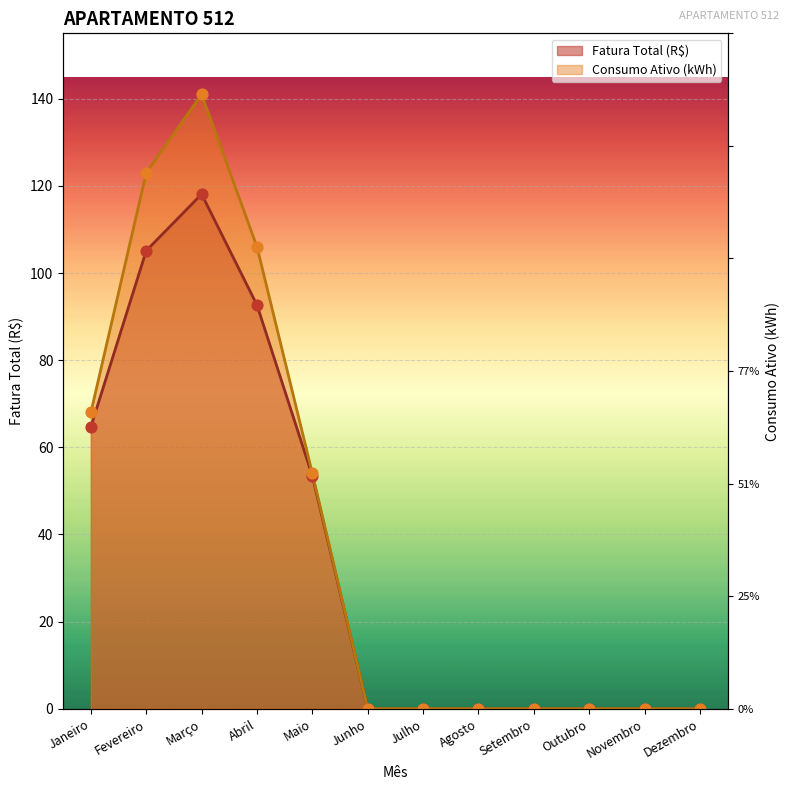

What are all the series names shown in the legend?

Fatura Total (R$), Consumo Ativo (kWh)